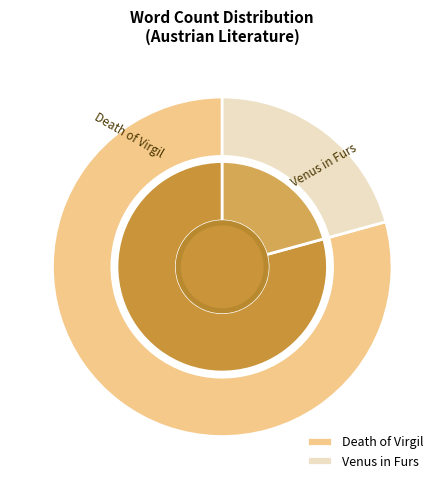

Is it true that Death of Virgil is 79% of the pie?

True